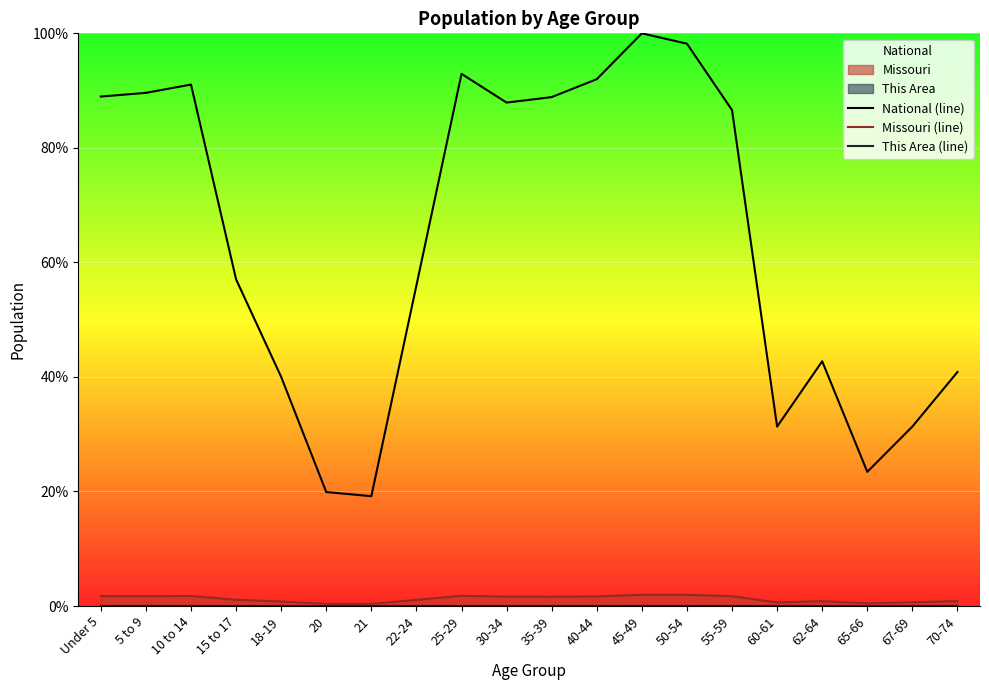

True or false: National (line) and This Area (line) intersect in this chart.

False